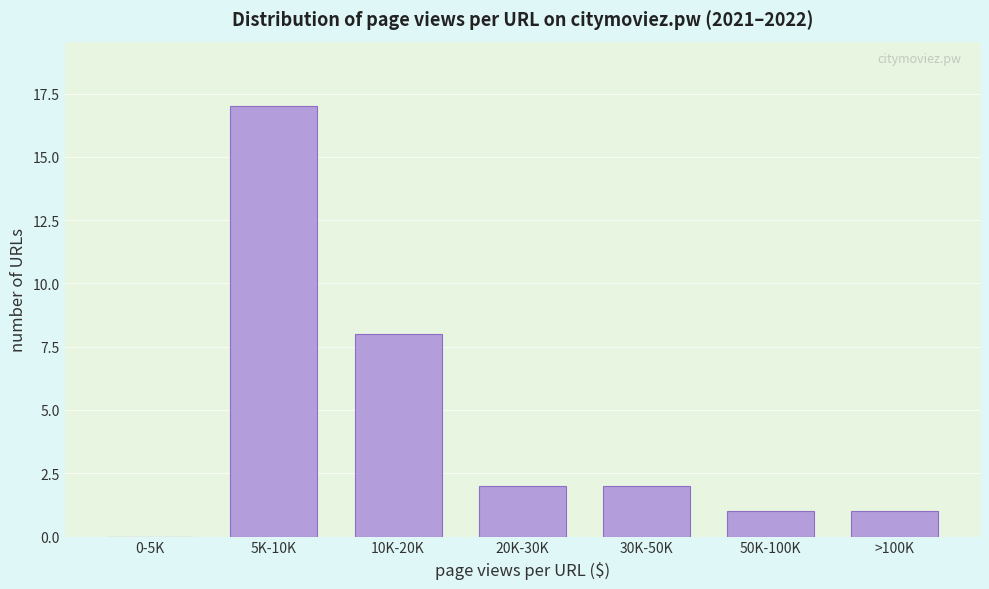

Reading left to right, what are all the values shown in this chart?

0-5K=0	5K-10K=17	10K-20K=8	20K-30K=2	30K-50K=2	50K-100K=1	>100K=1